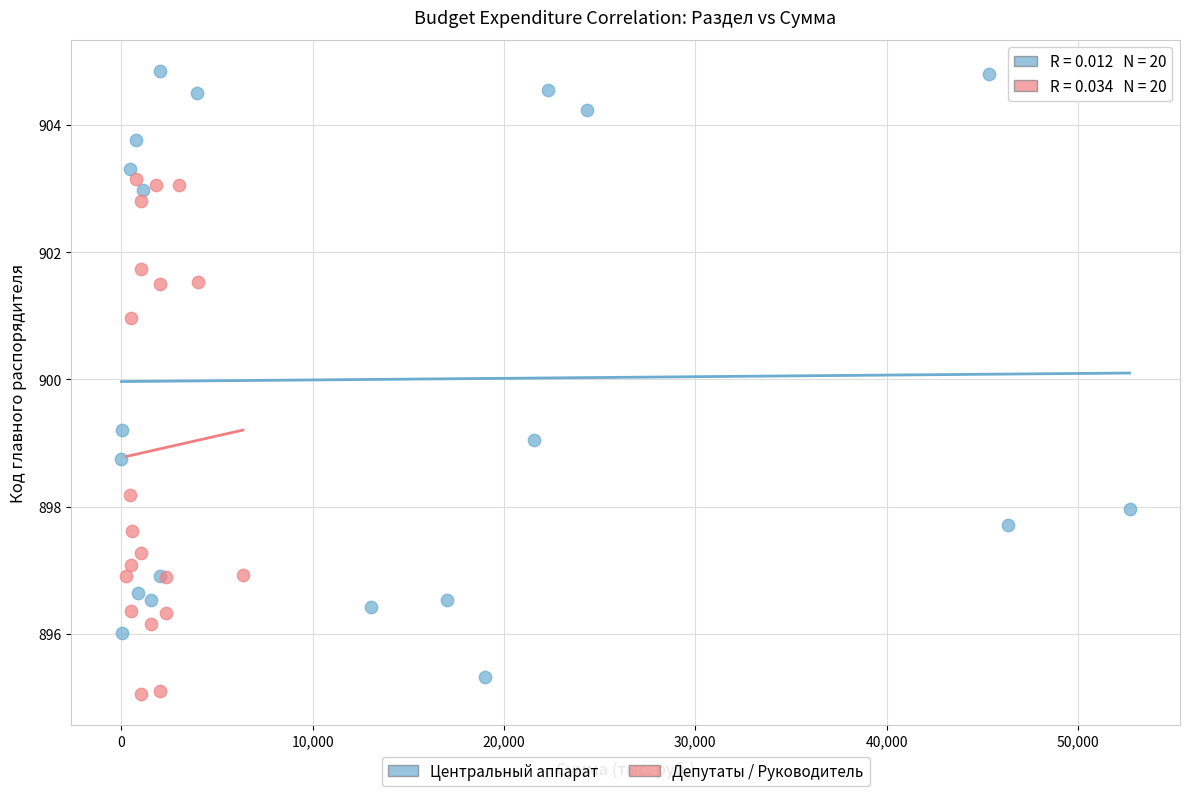

What are all the series names shown in the legend?

Центральный аппарат, Депутаты / Руководитель